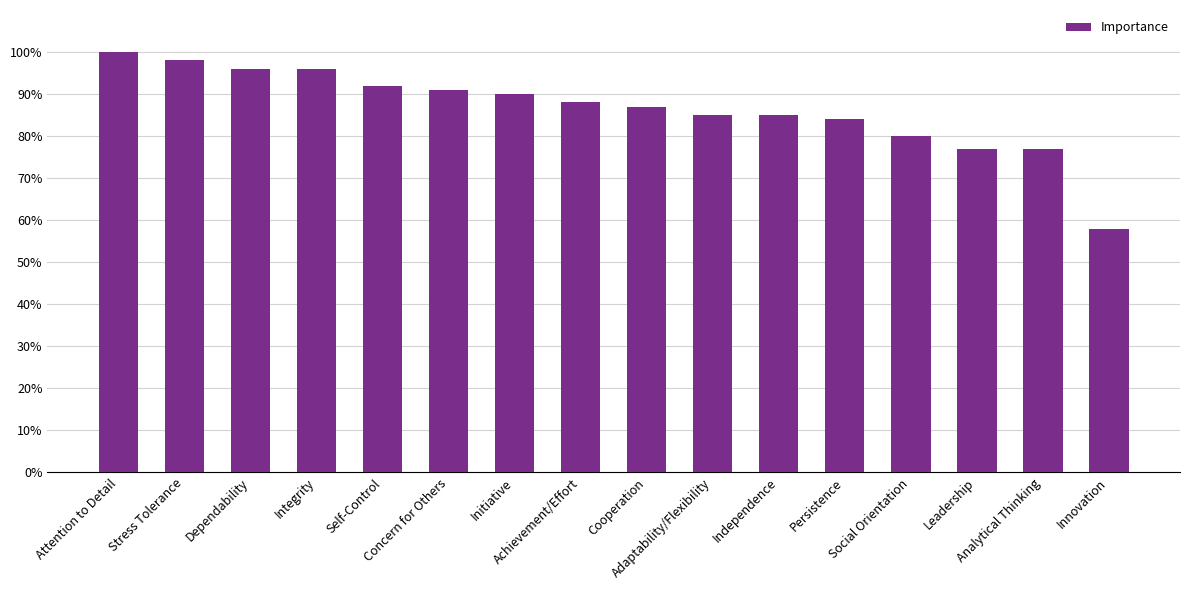

At which label does the data first exceed 88?

Attention to Detail